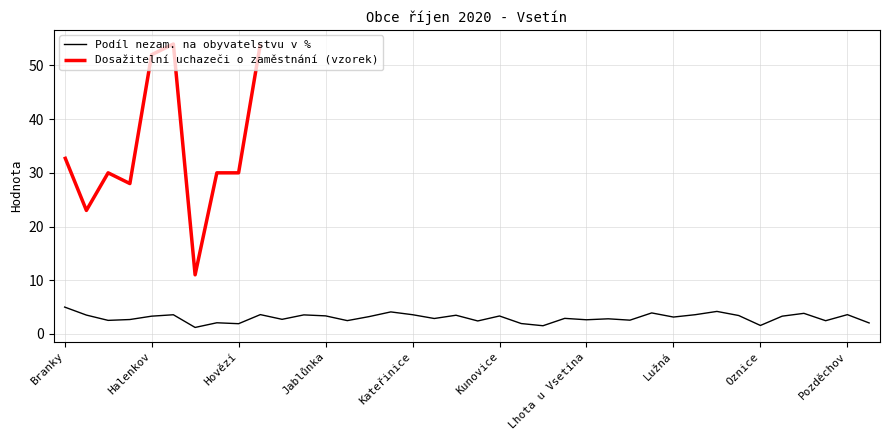

How many interior local valleys does the Uchazeči o zaměstnání celkem series have?

11